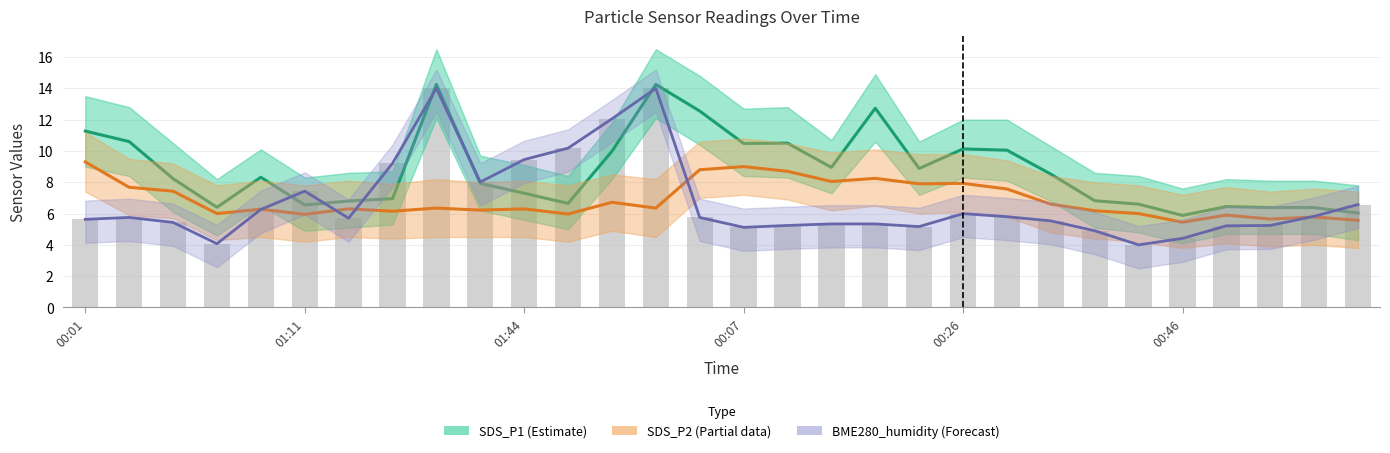

At which label does BME280_humidity (scaled, Forecast) first exceed 5?

00:01